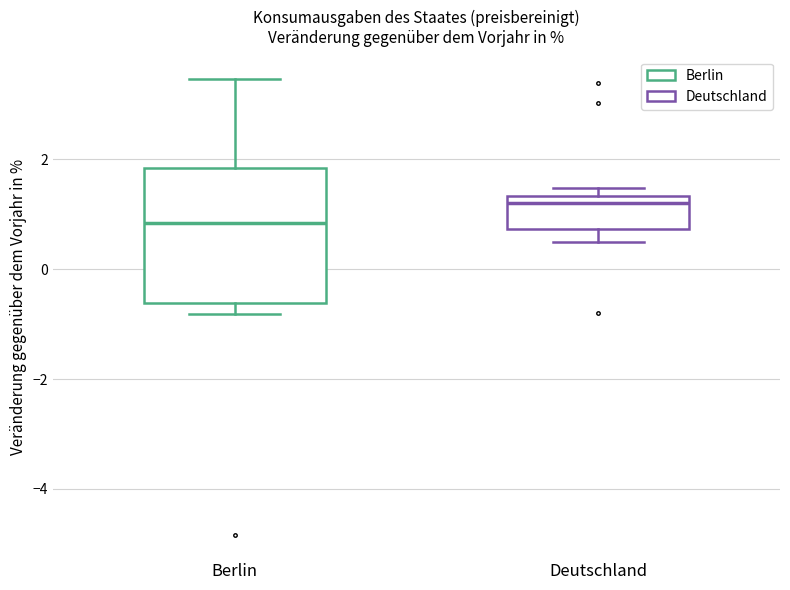

Where does the upper whisker of the box for Berlin end on the y-axis? The values are not printed on the chart, so give them approximately, as read against the axis.

3.4